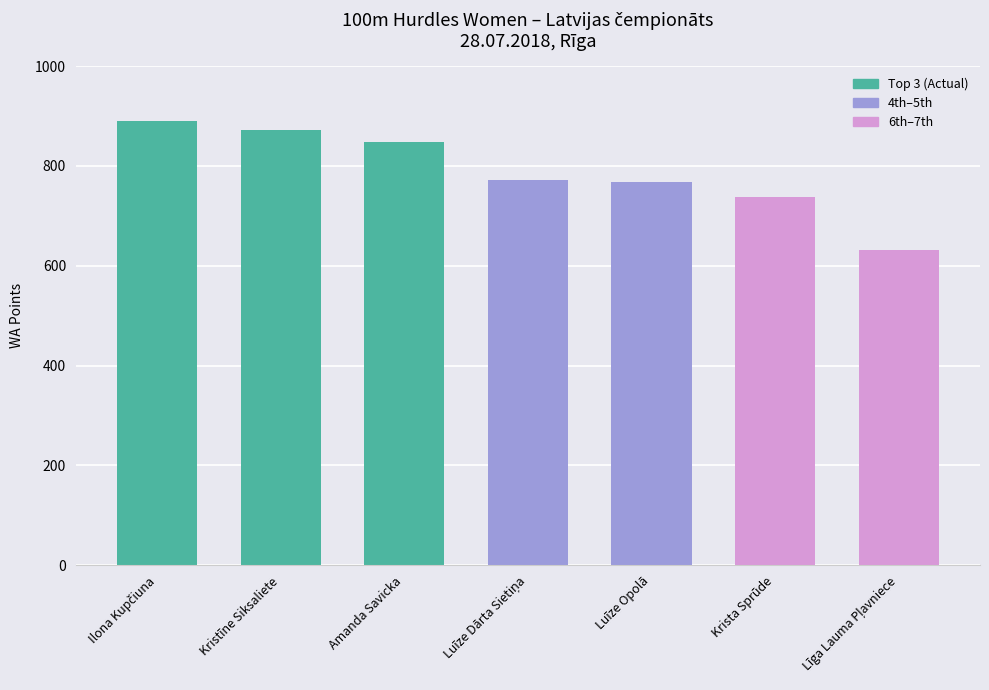

What is the sum of all values?

5520